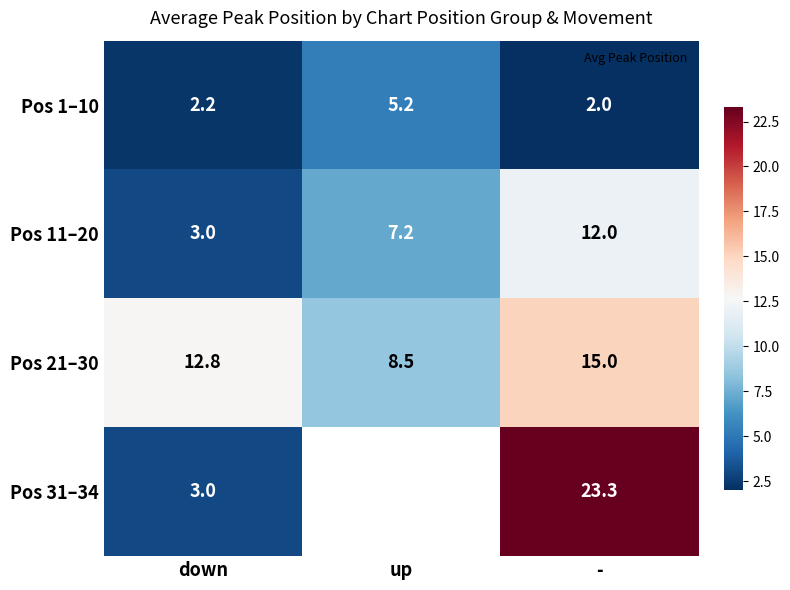

Is it true that Pos 1–10 equals 1.1 at down?

False